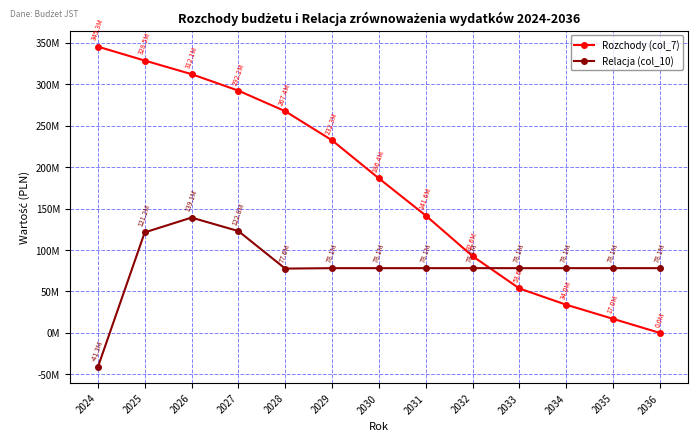

What is the smallest value displayed?

-41281247.5